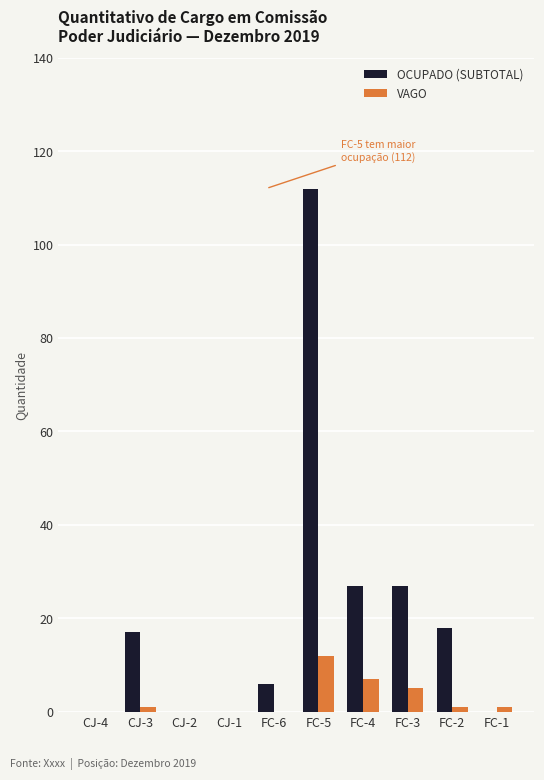

How many groups of bars are there?

10